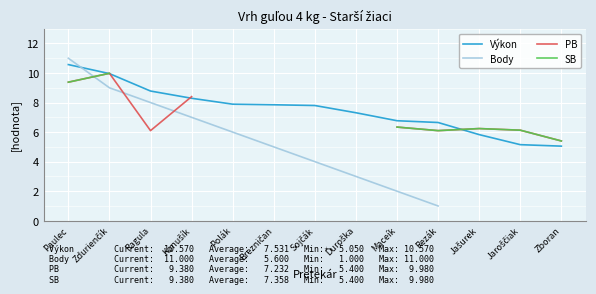

What is the label of the 12th point from the left?

Jaroščiak